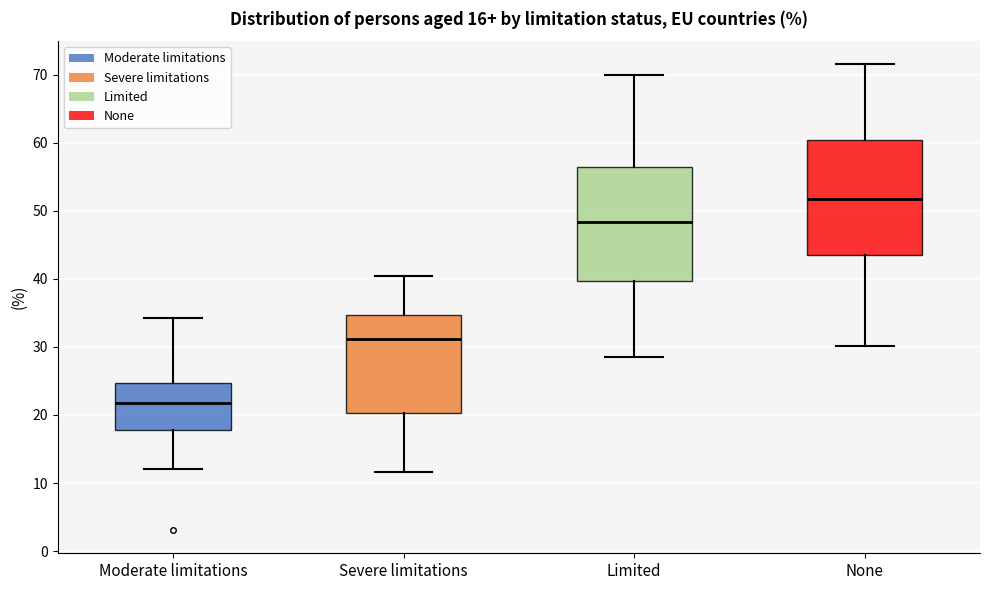

Which box has the highest median line?

None